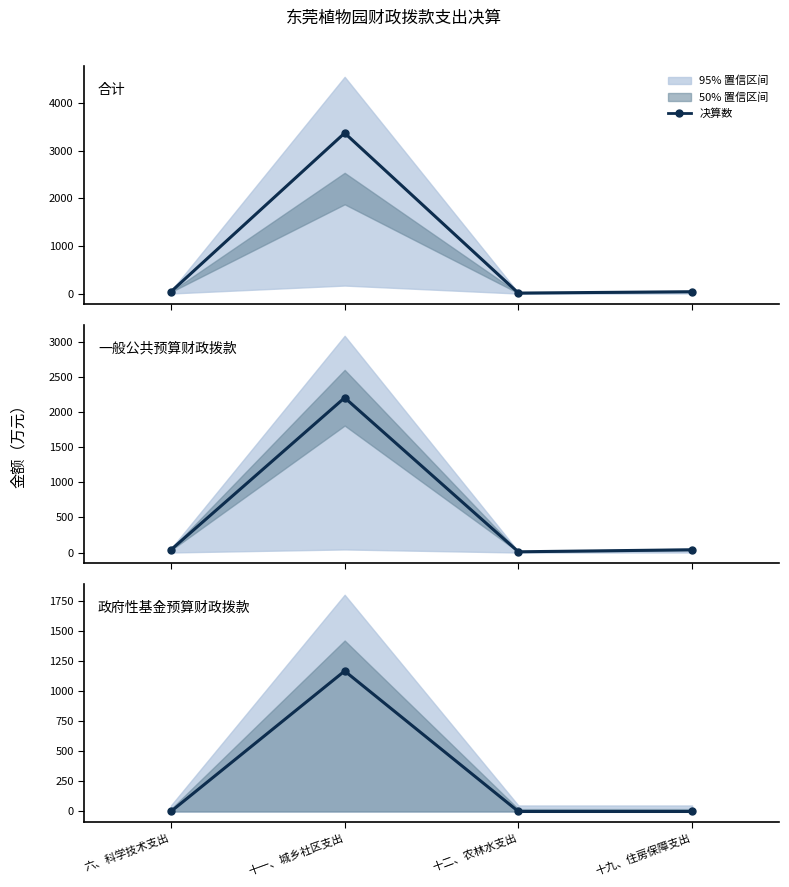

Is the value of 政府性基金预算财政拨款 at 十九、住房保障支出 greater than the value of 合计 at 六、科学技术支出?

No